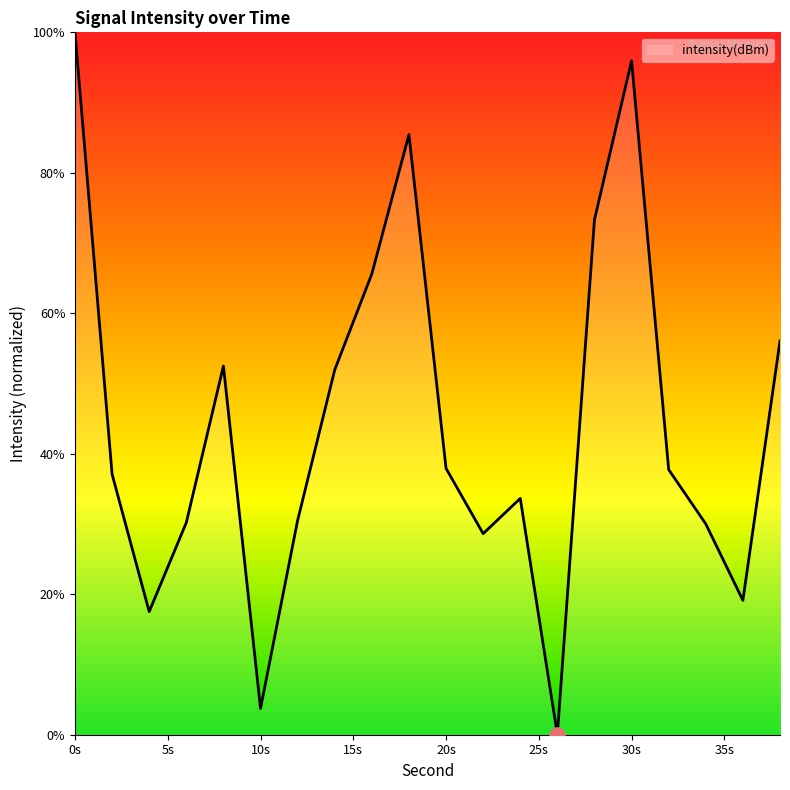

What is the difference between the maximum and minimum values?

100.0